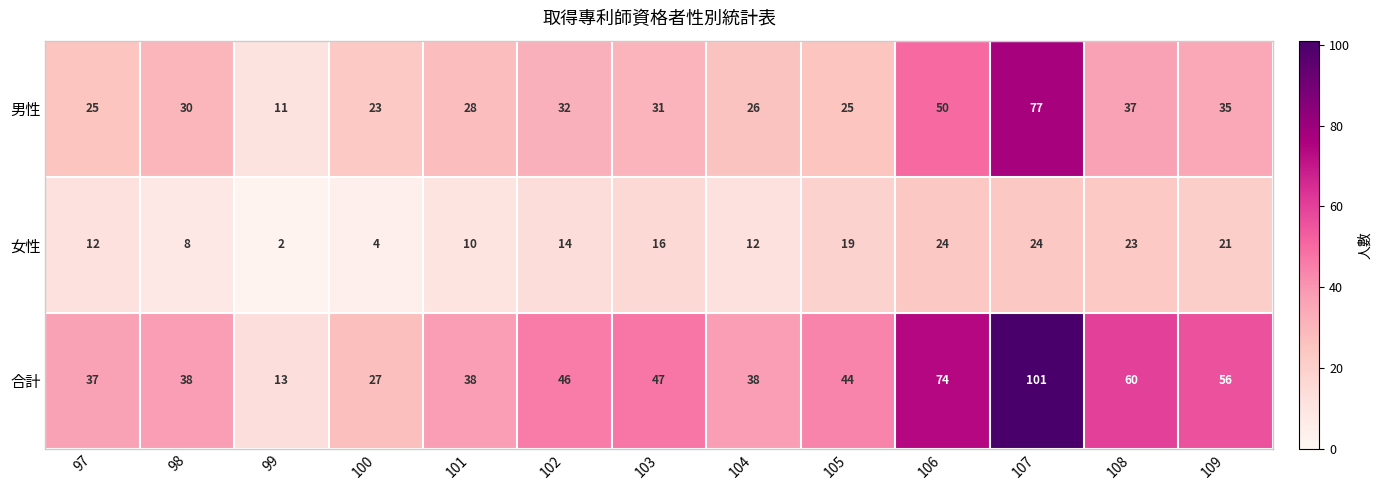

What is the highest value of the 男性 series?

77